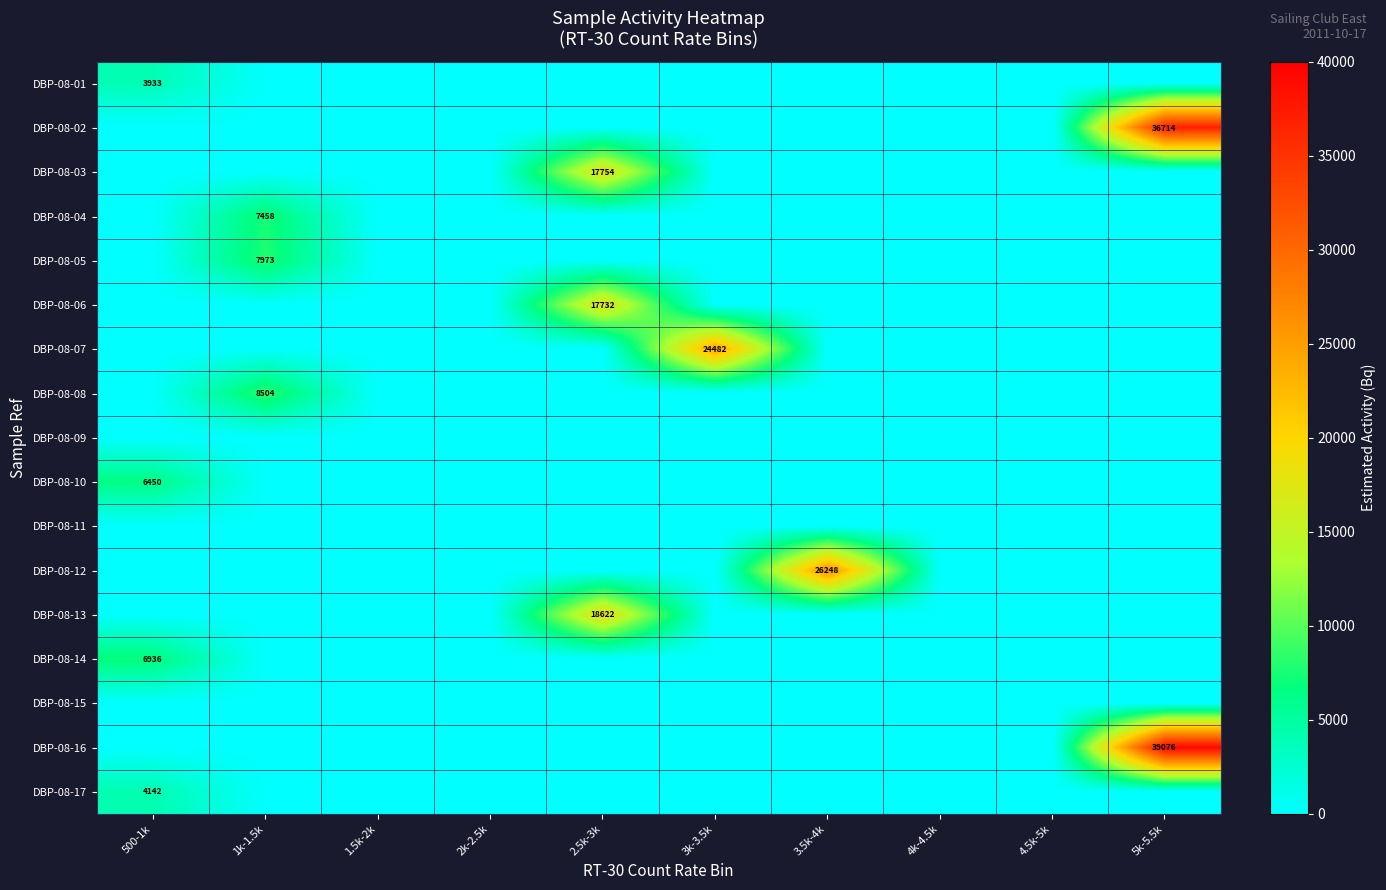

The value of DBP-08-04 at 5k-5.5k is 4828.0. True or false?

False